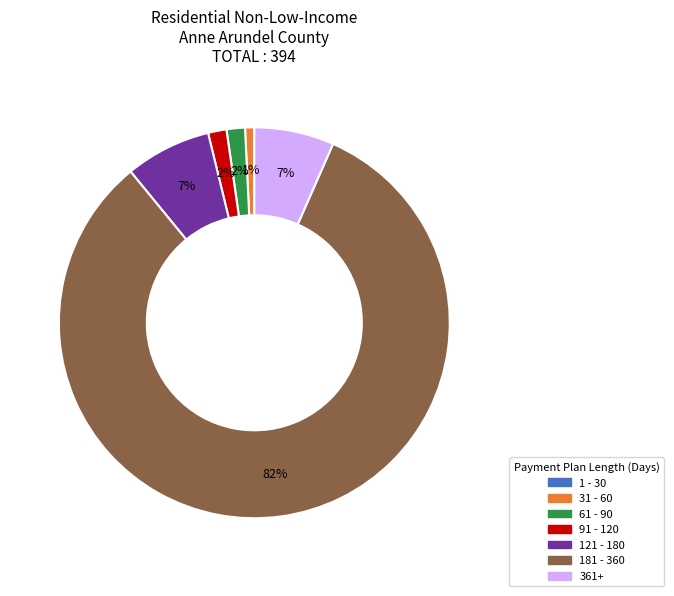

Which category accounts for the majority?

181 - 360